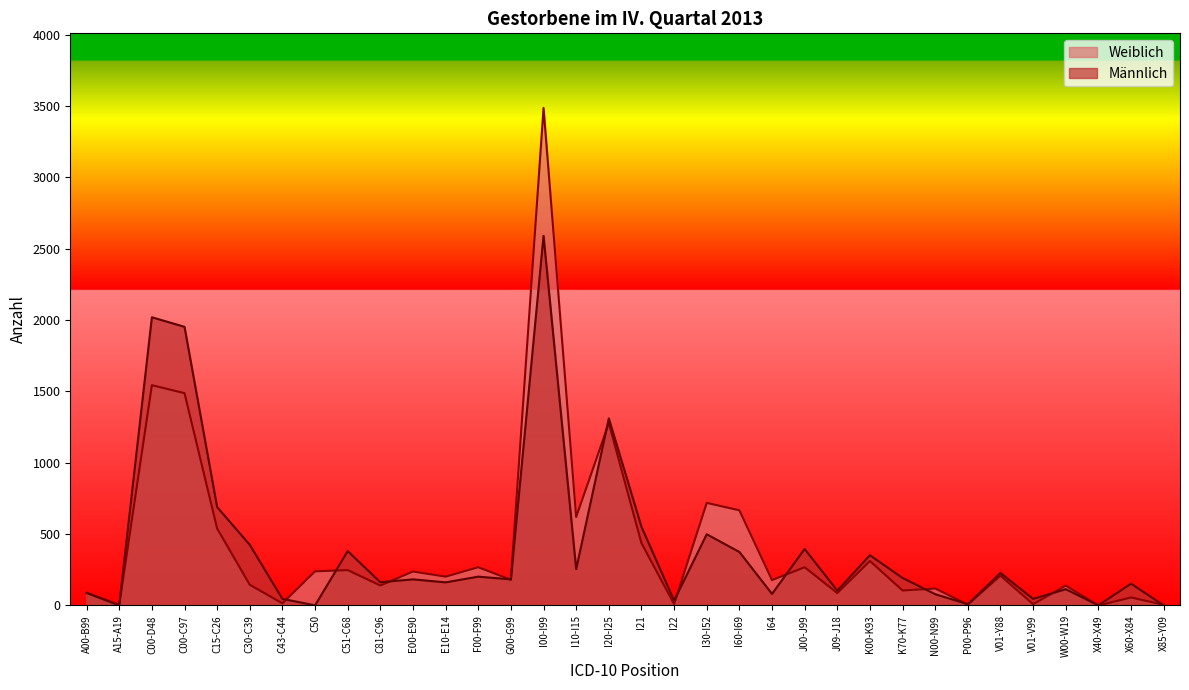

Which series has the widest spread of values?

Weiblich